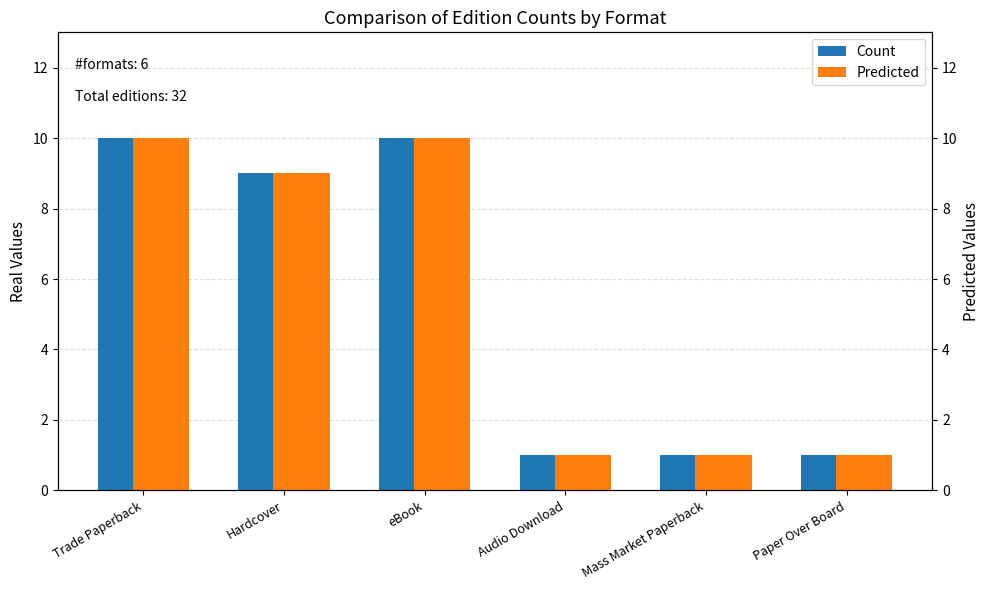

What is the approximate value of Count at eBook?

10